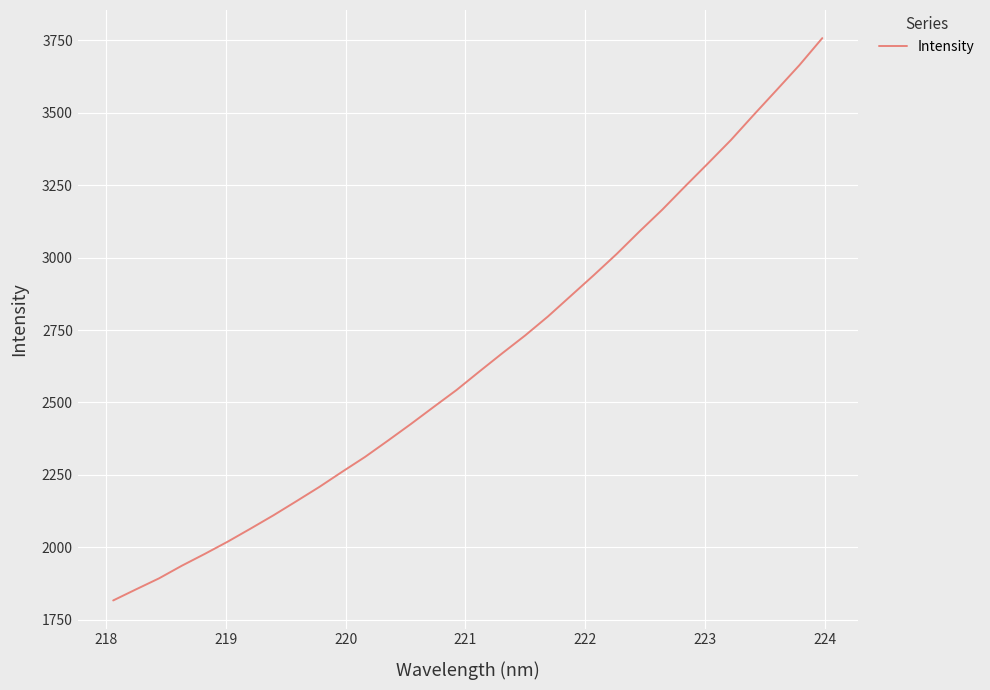

What is the difference between the maximum and minimum values?

1941.8